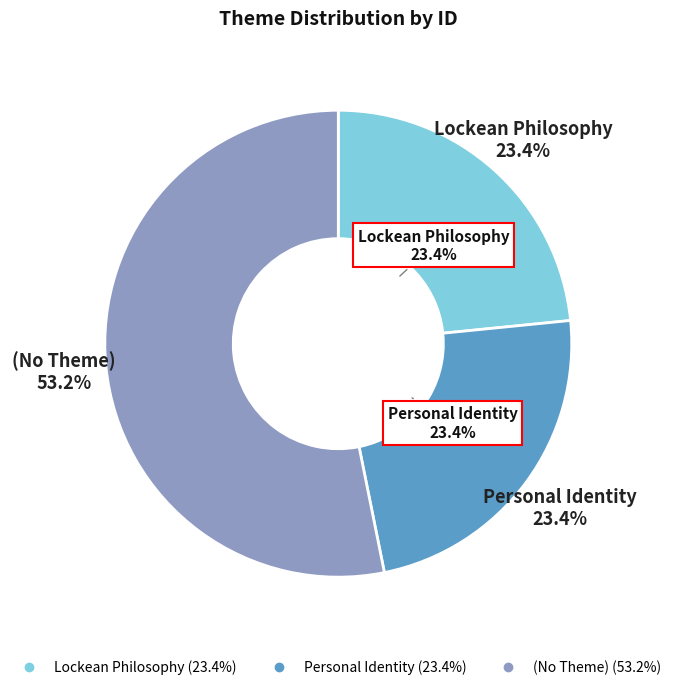

Combined, do (No Theme) and Personal Identity account for over 50%?

Yes